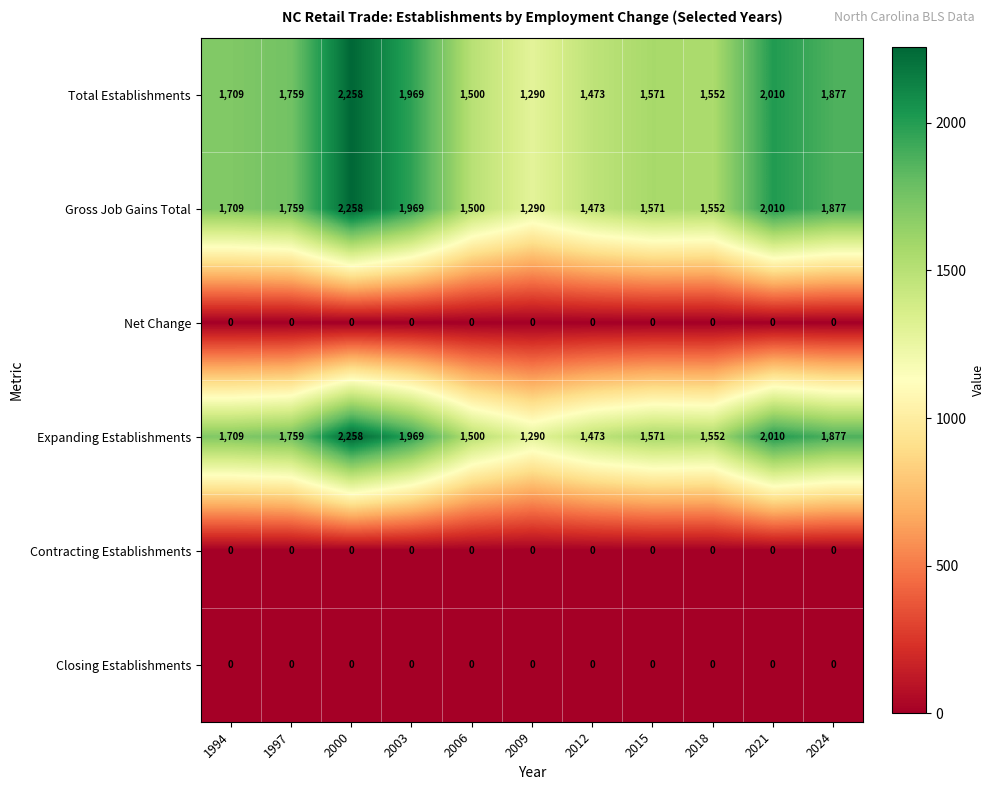

Where is Gross Job Gains Total nearest to the value 1774?

1997